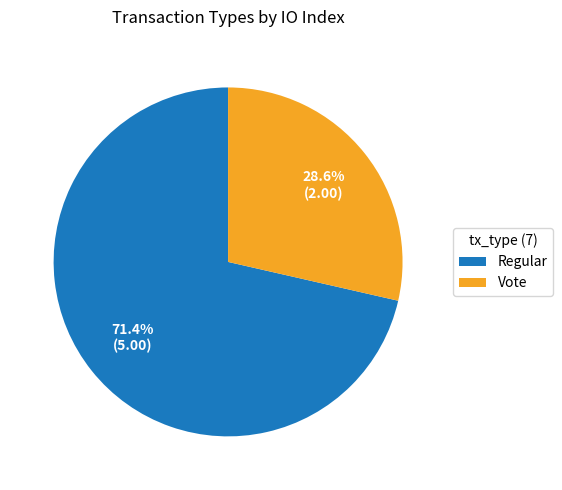

To the nearest percent, what percentage of the pie is Vote?

29%